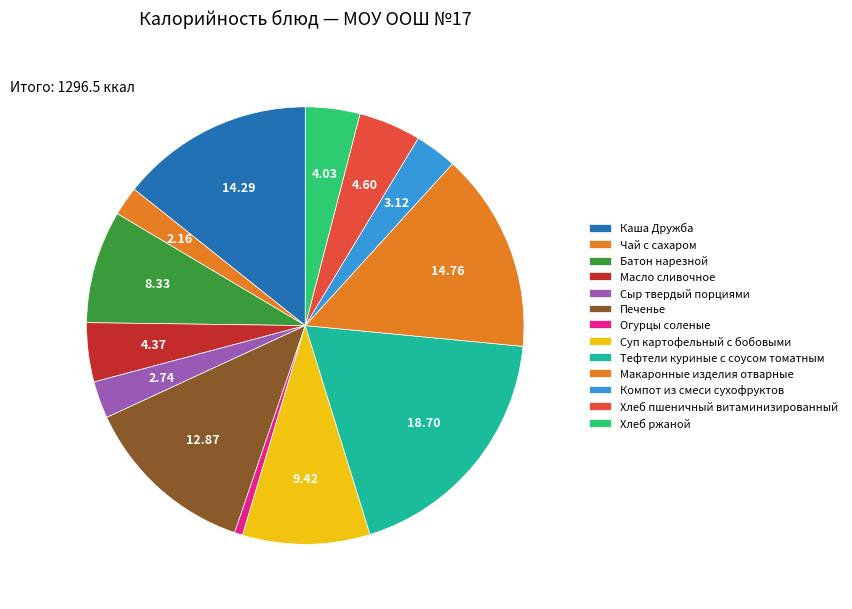

To the nearest percent, what portion does Сыр твердый порциями represent?

3%